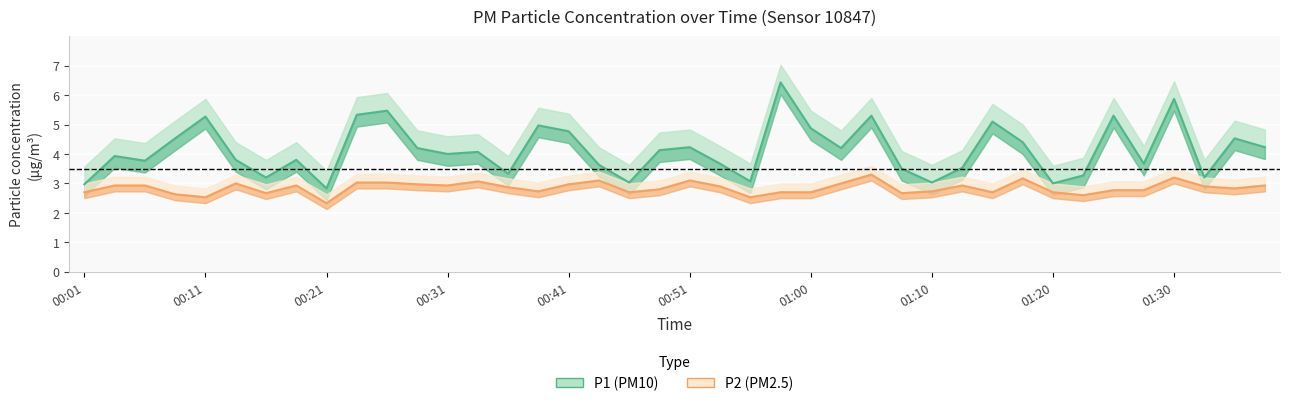

True or false: P1 and P2 intersect in this chart.

False